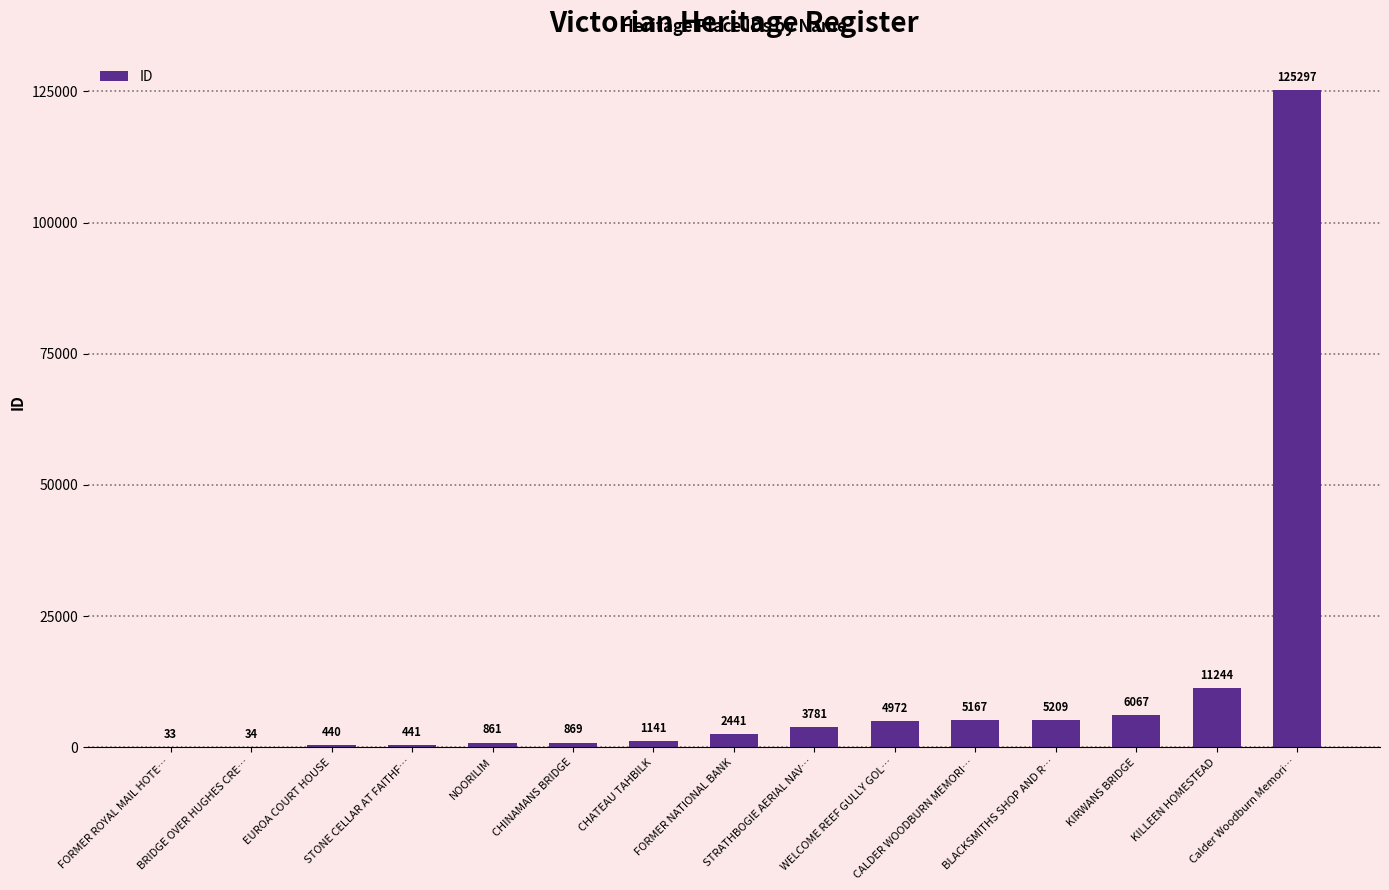

What is the sum of the values at CHINAMANS BRIDGE and Calder Woodburn Memori…?

126166